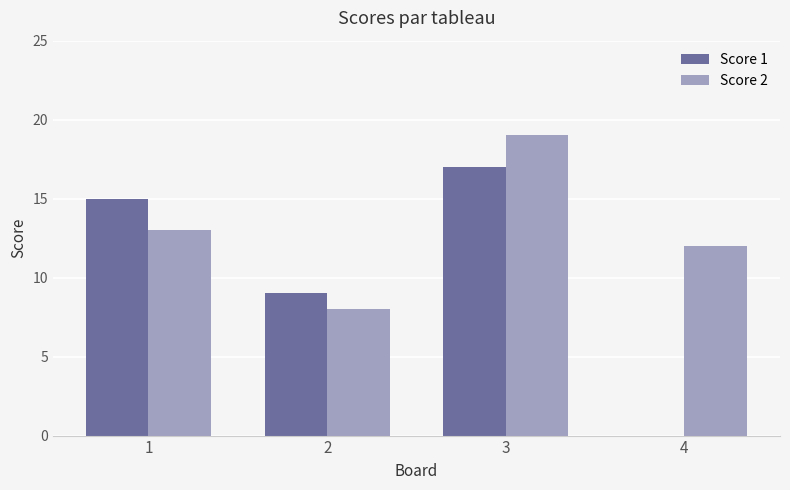

Reading left to right, list all the values displayed in this chart.

Score 1: 1=15	2=9	3=17	4=0
Score 2: 1=13	2=8	3=19	4=12